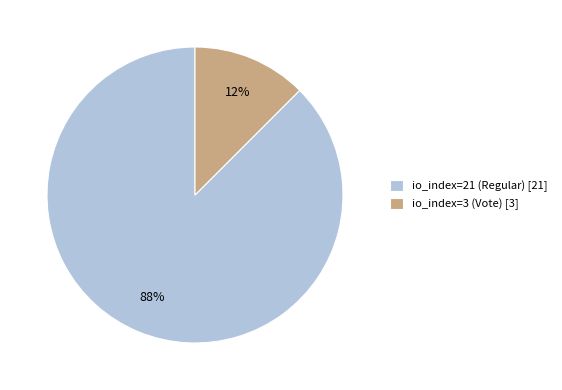

Between io_index=3 (Vote) [3] and io_index=21 (Regular) [21], which is larger?

io_index=21 (Regular) [21]